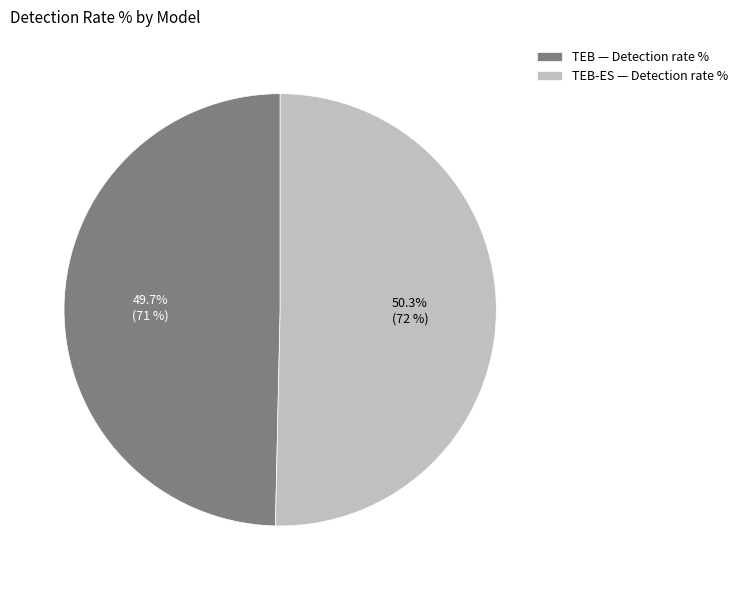

What percentage do TEB — Detection rate % and TEB-ES — Detection rate % together represent?

100.0%